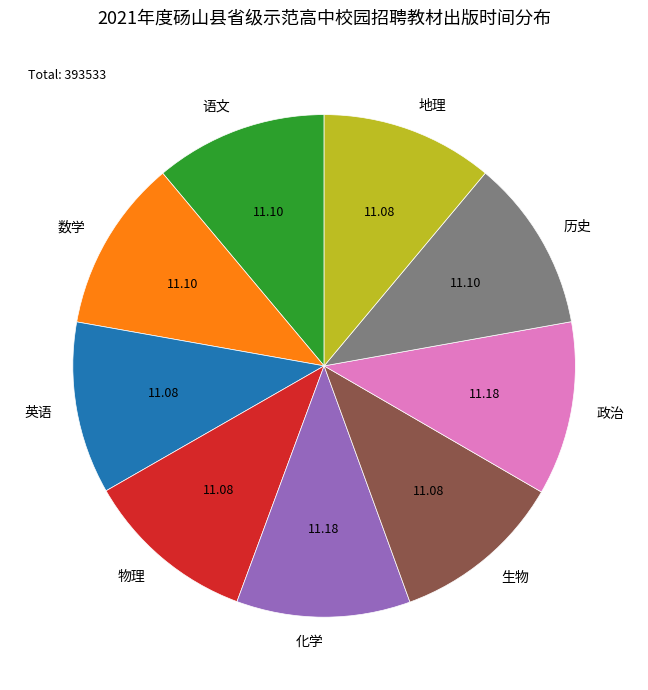

Does 英语 account for over 50% of the chart?

No